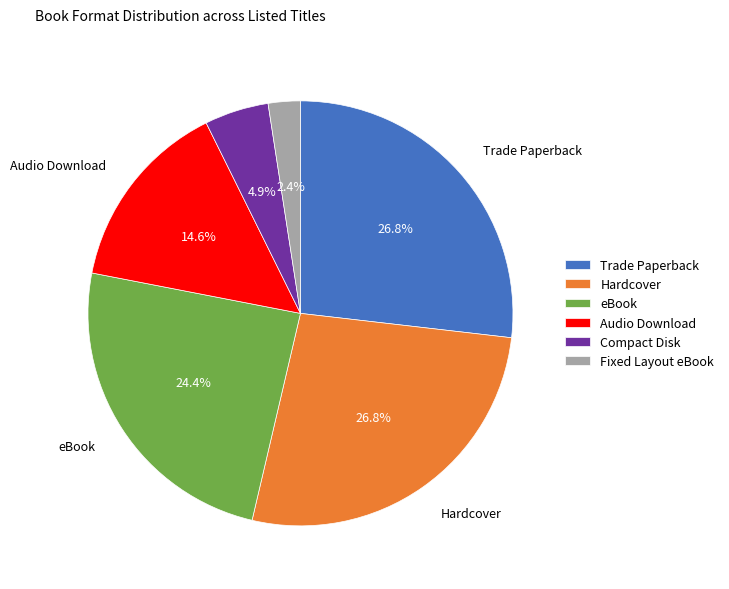

Which has a higher value, Trade Paperback or Fixed Layout eBook?

Trade Paperback